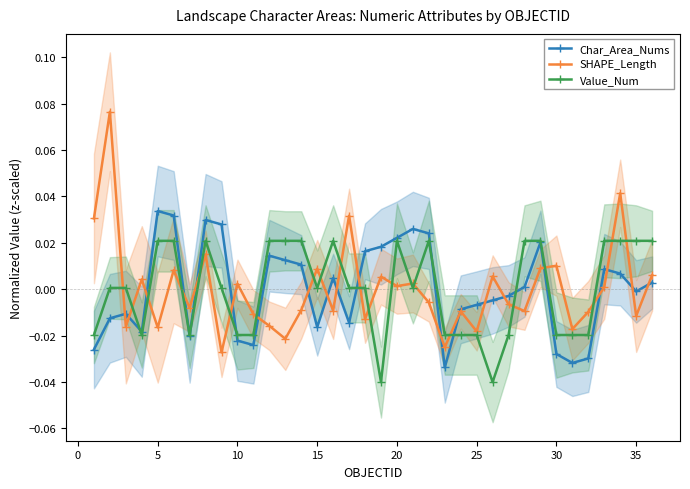

True or false: Value_Num has more than 0 interior local peaks.

True